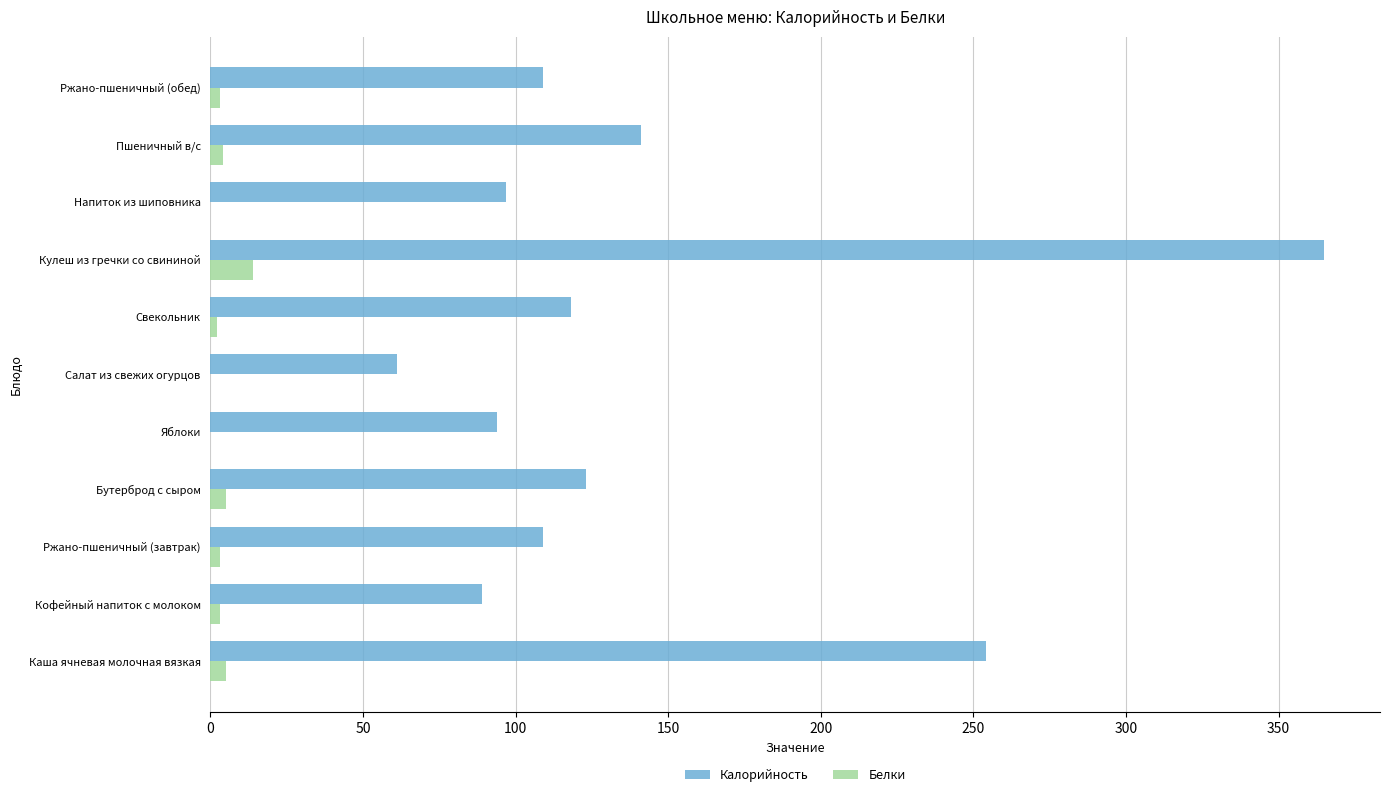

Which series changed the most between Салат из свежих огурцов and Свекольник?

Калорийность